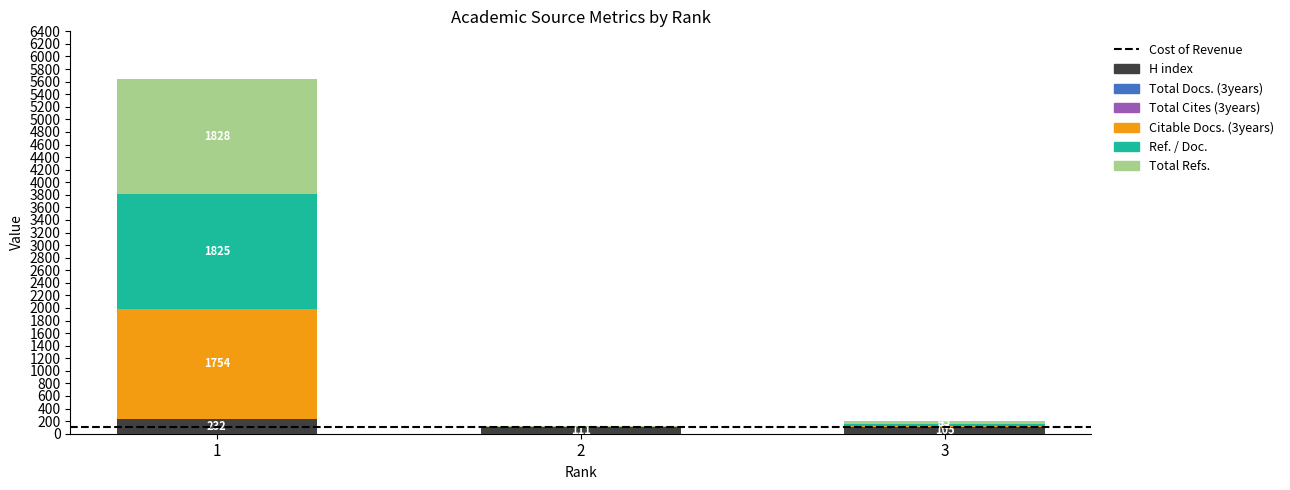

Is it true that H index equals 232 at 1?

True